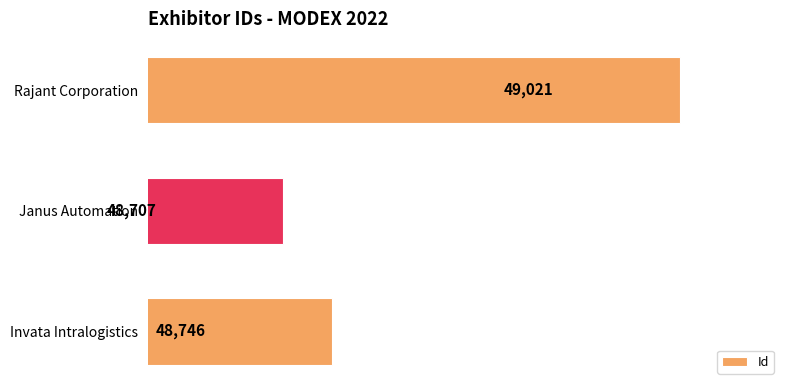

The chart shows a value of 49021 at Rajant Corporation. True or false?

True